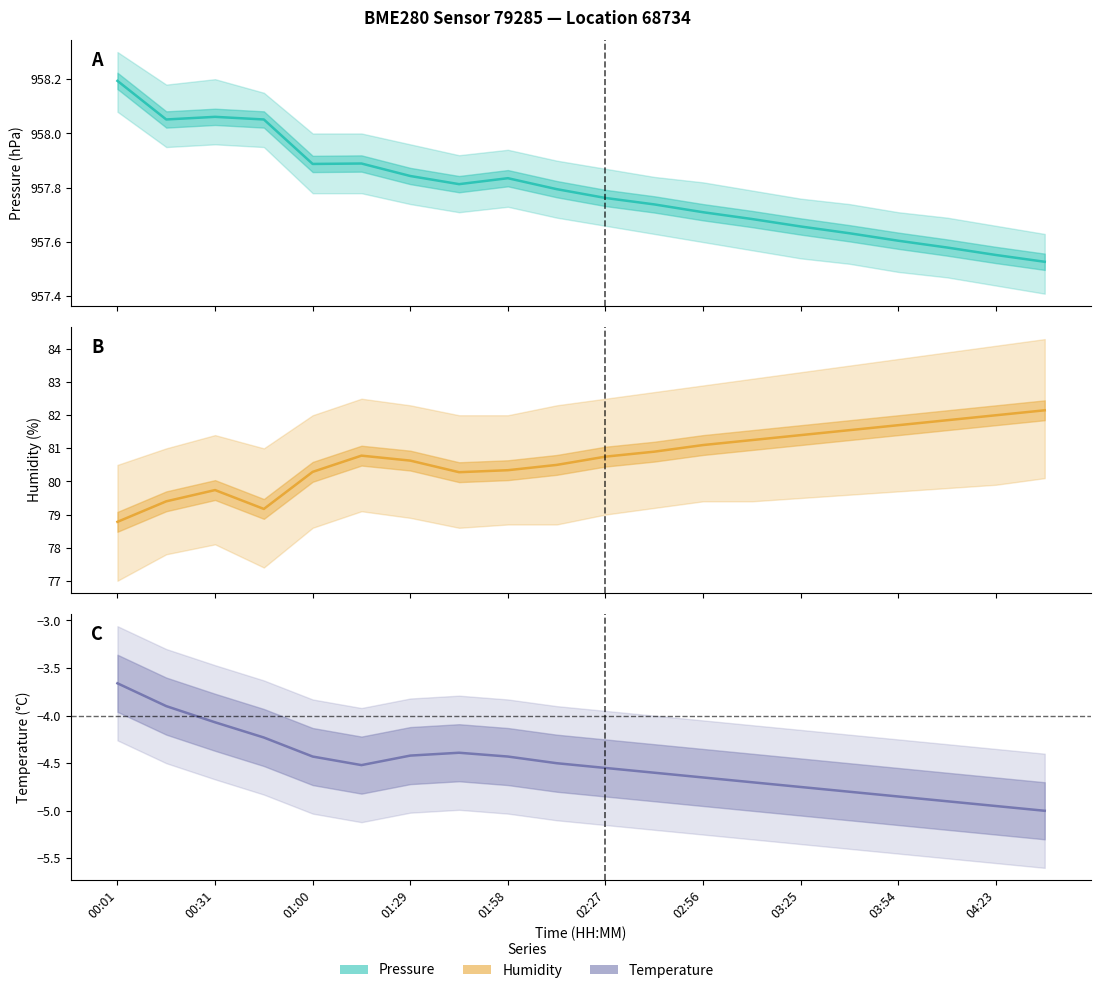

The value of temperature at 02:56 is -4.7. True or false?

True